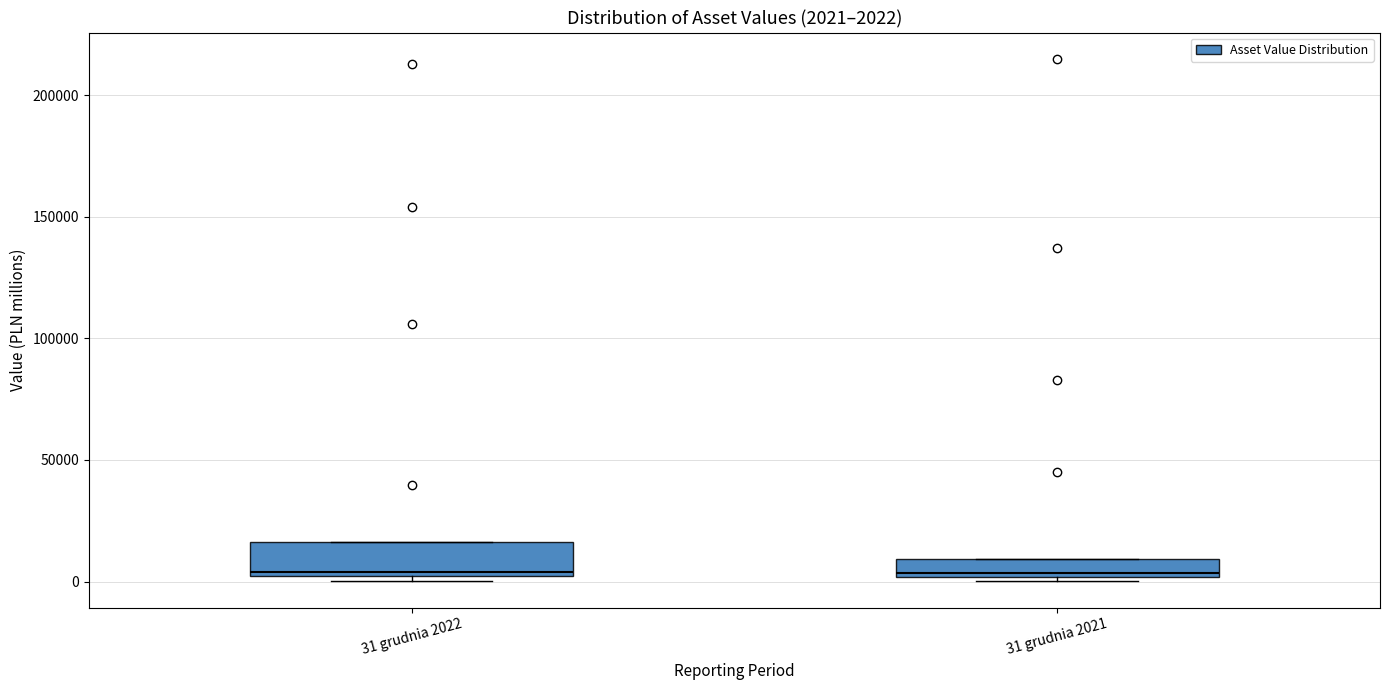

Comparing the boxes themselves (not the whiskers), which one is the tallest?

31 grudnia 2022